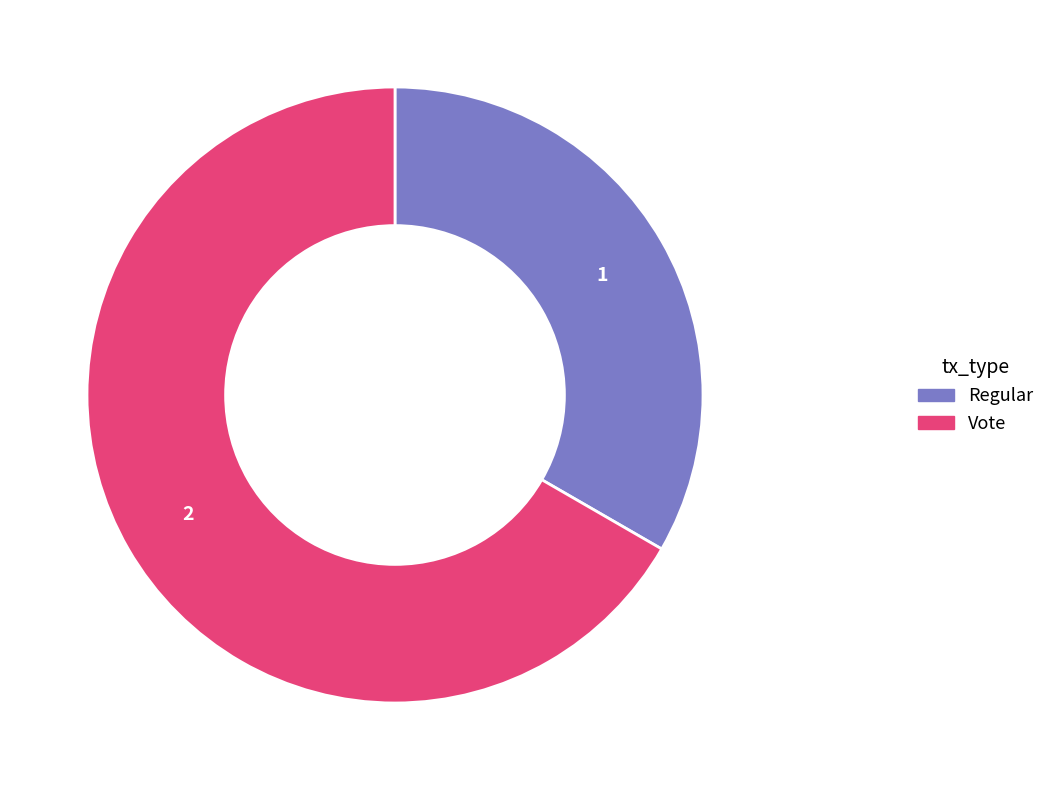

Do Vote and Regular together represent more than half of the pie?

Yes